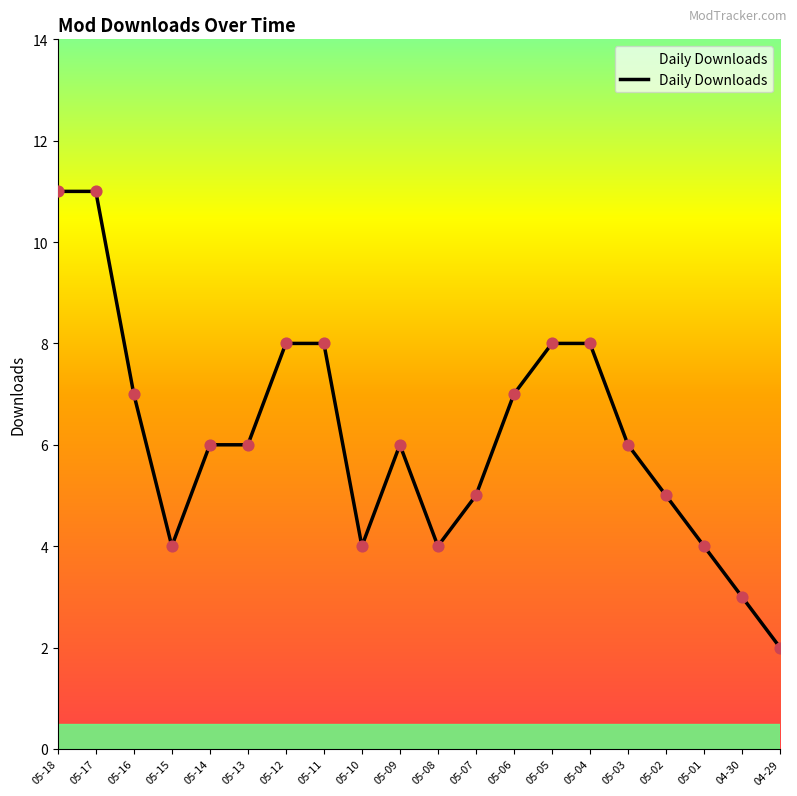

Between 05-05 and 04-29, which is larger?

05-05